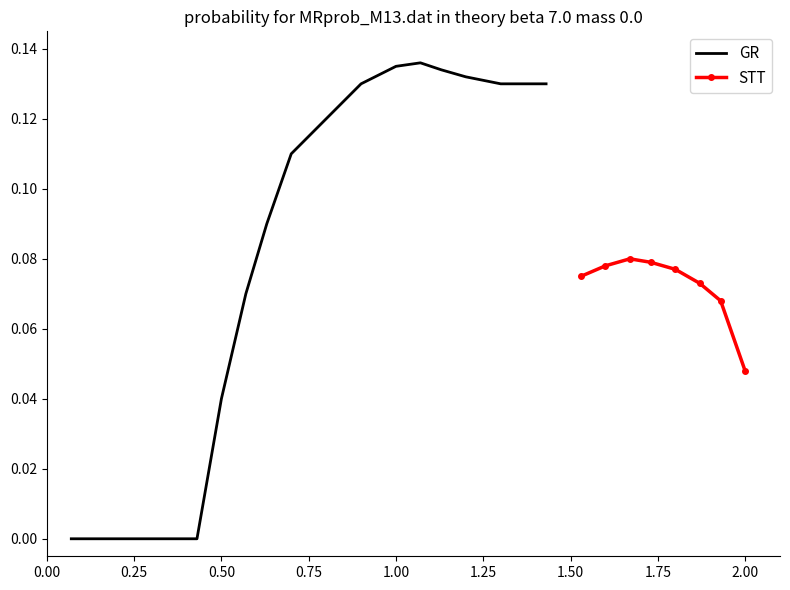

What is the difference between the maximum and minimum values in the GR series?

0.1